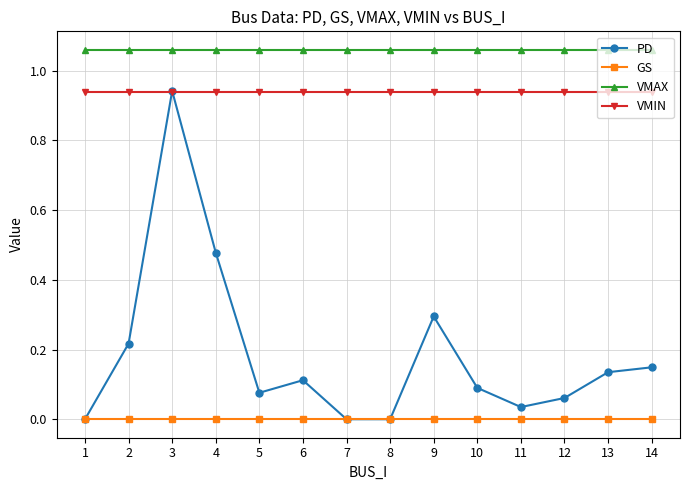

True or false: PD has a value of 0.8 at 4.

False